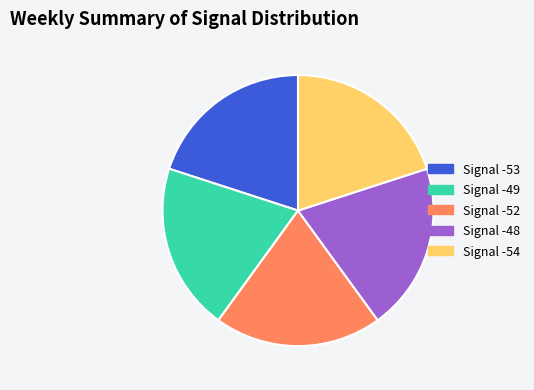

Does any single category account for the majority?

No